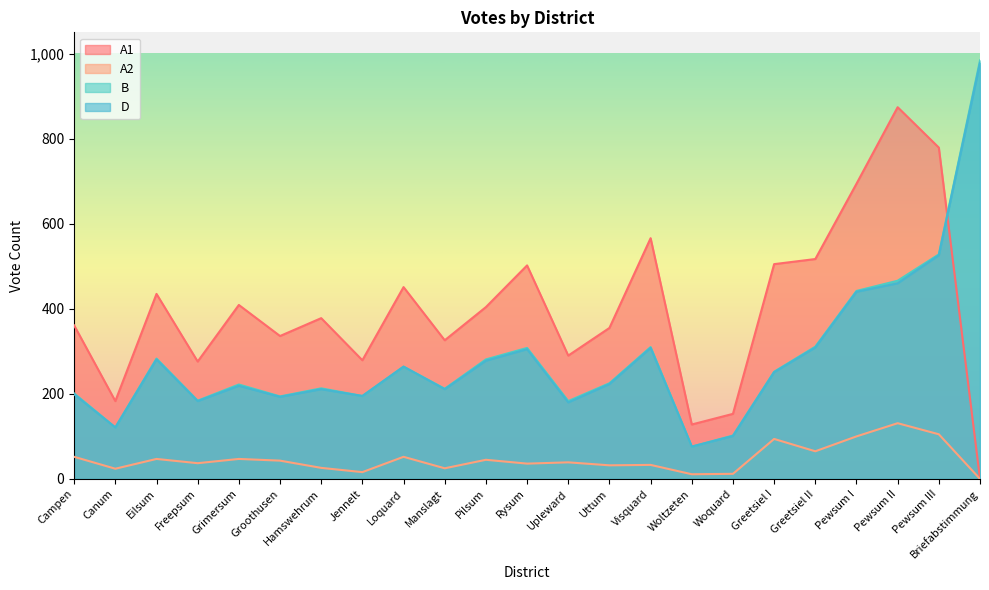

List the series in order of their peak value, highest first.

B, D, A1, A2